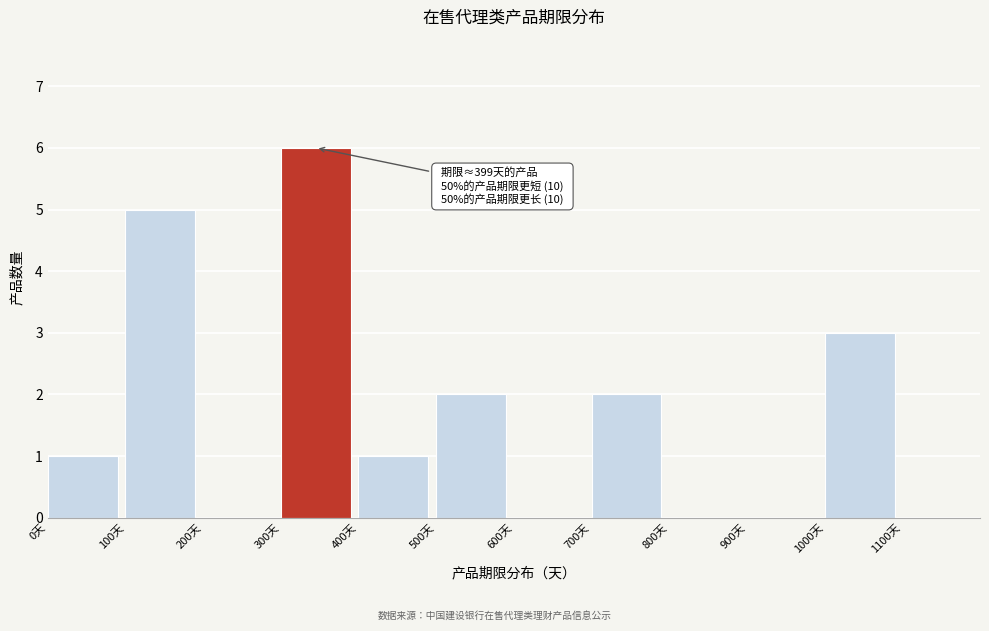

Over which range of the x-axis is the bar tallest?

300 to 400